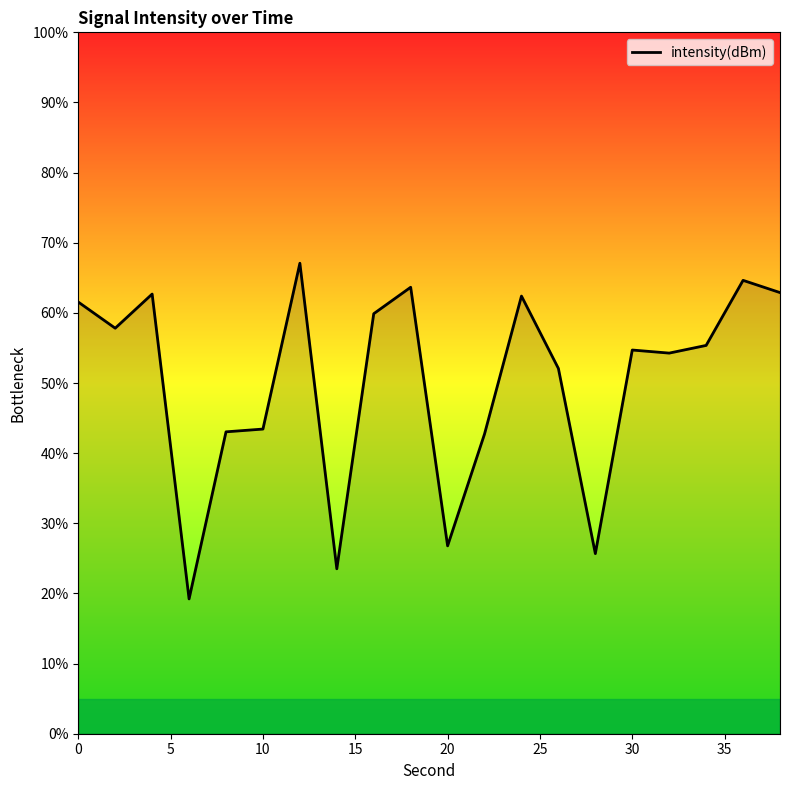

What is the smallest value displayed?

19.2